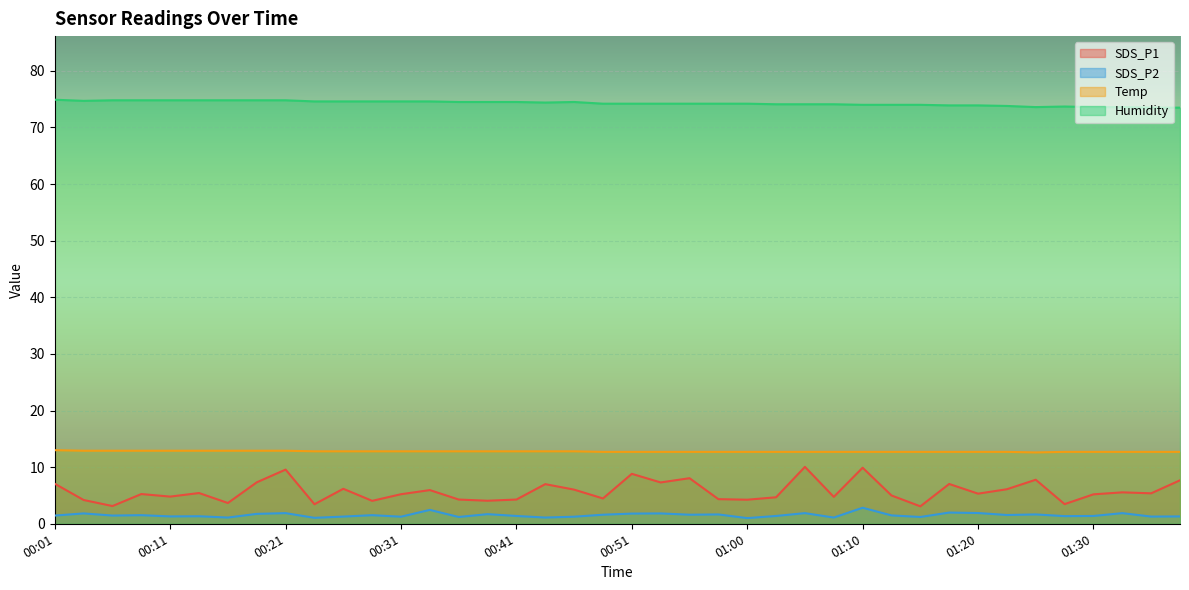

What is the smallest value displayed?

1.0